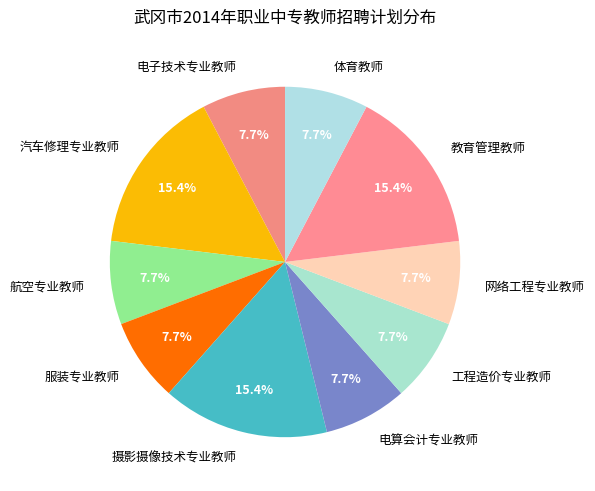

What is the ratio of the value at 汽车修理专业教师 to the value at 工程造价专业教师?

2.0